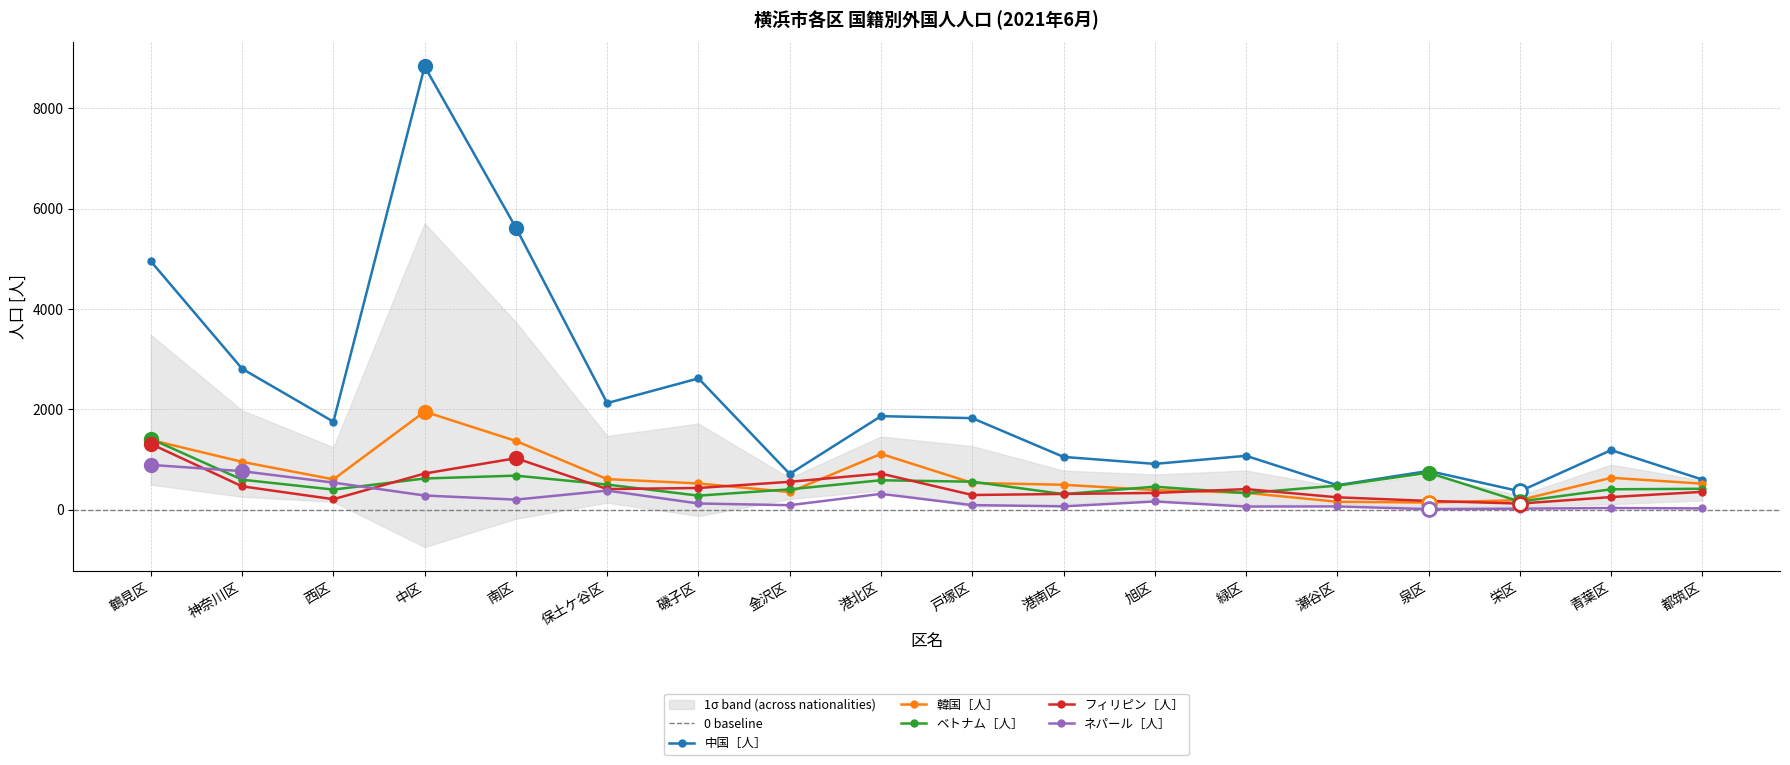

Between 中区 and 泉区, which series saw the biggest shift?

中国［人］